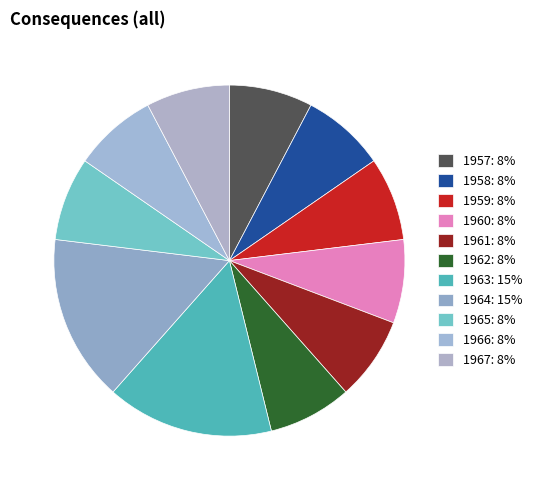

The 1962 slice represents 8% of the pie. True or false?

True